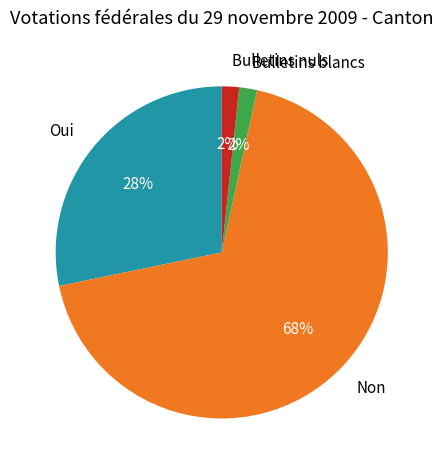

To the nearest percent, what is the combined percentage of Bulletins nuls and Non?

70%